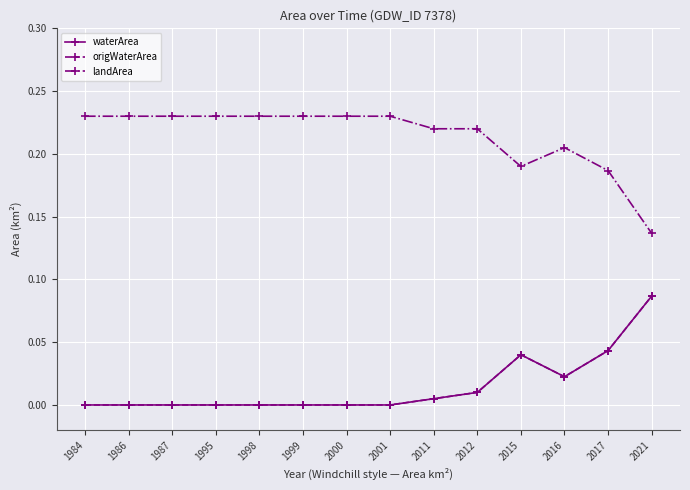

True or false: origWaterArea and landArea intersect in this chart.

False